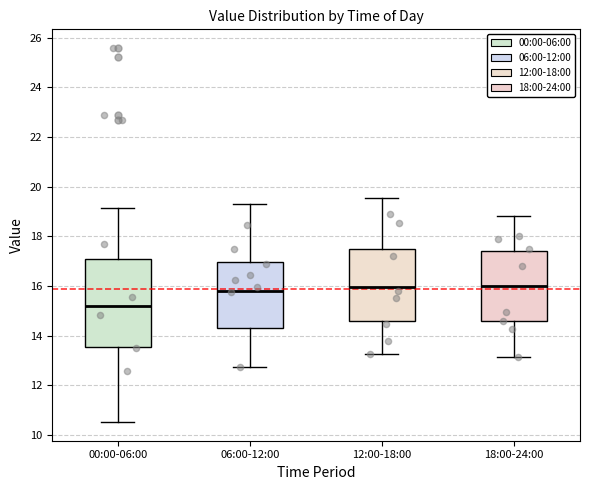

Where is the lower edge of the box for 06:00-12:00 on the y-axis? The values are not printed on the chart, so give them approximately, as read against the axis.

14.4